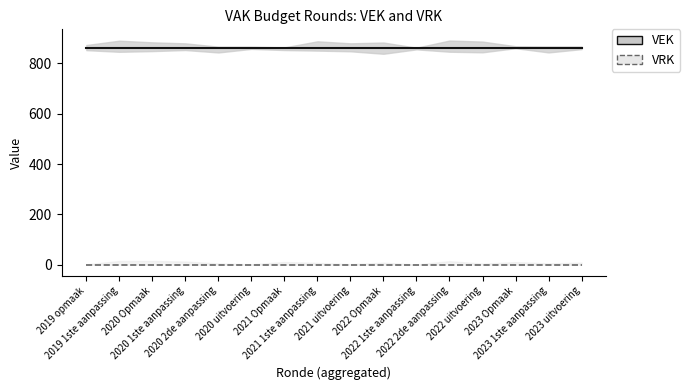

How many categories are shown in the chart?

16